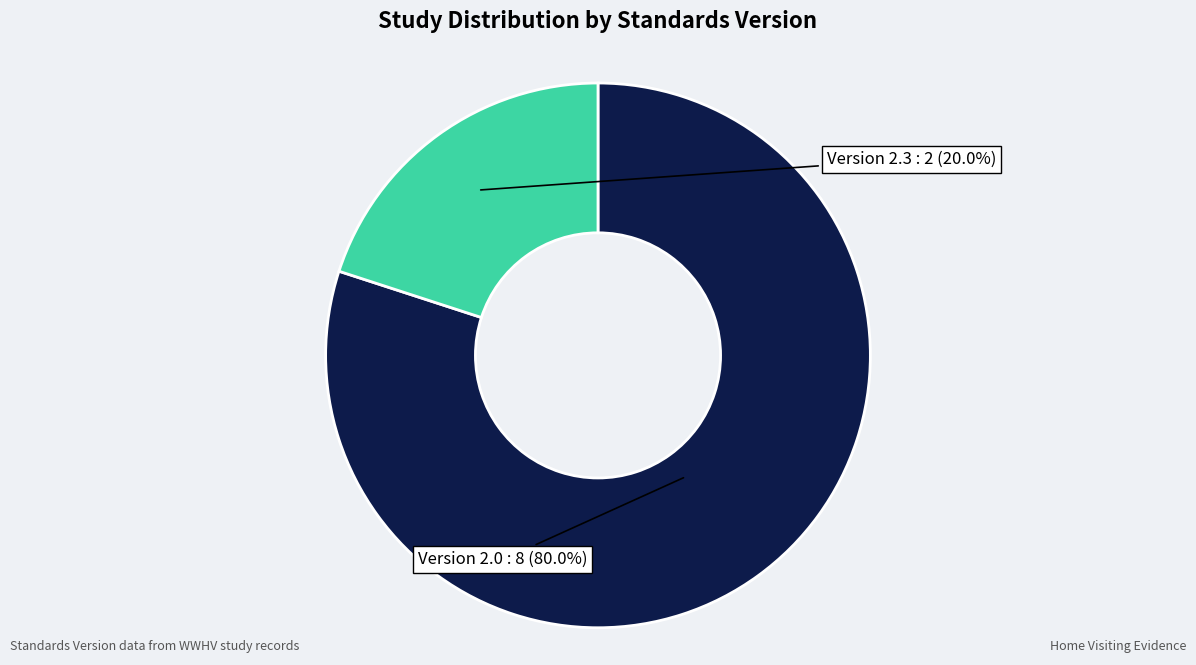

Is there a majority slice in this chart?

Yes